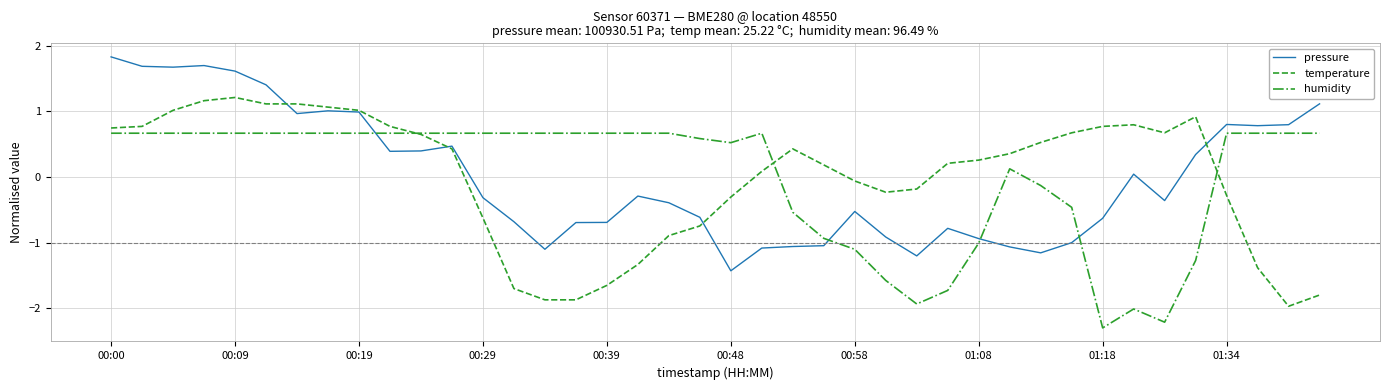

True or false: pressure and humidity intersect in this chart.

True